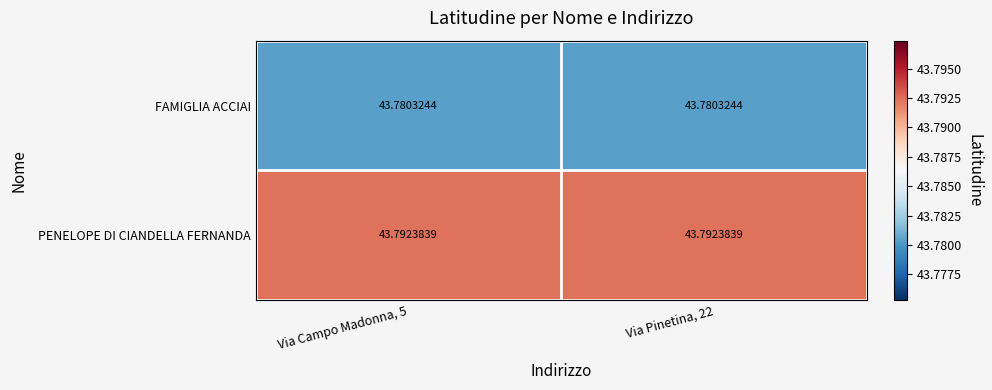

Is the value of PENELOPE DI CIANDELLA FERNANDA at Via Pinetina, 22 greater than the value of FAMIGLIA ACCIAI at Via Pinetina, 22?

Yes